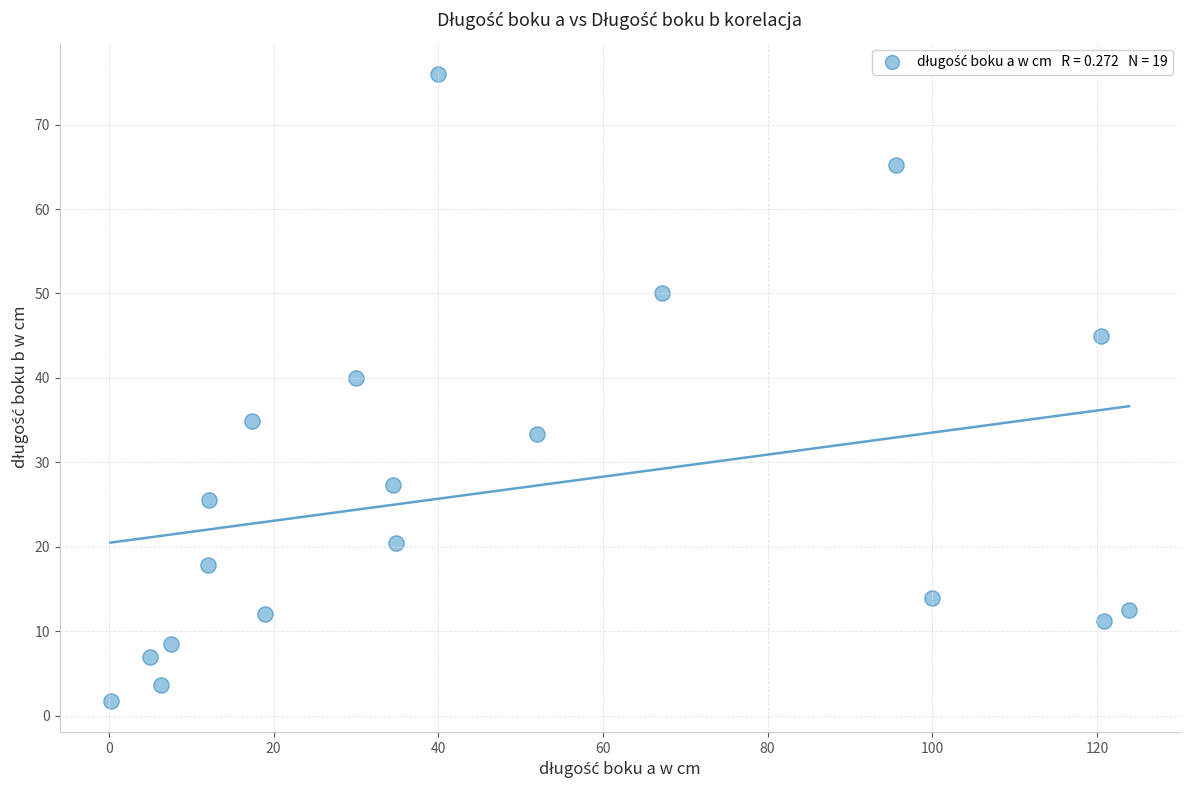

What Y value in the scatter plot is closest to 38?

40.0